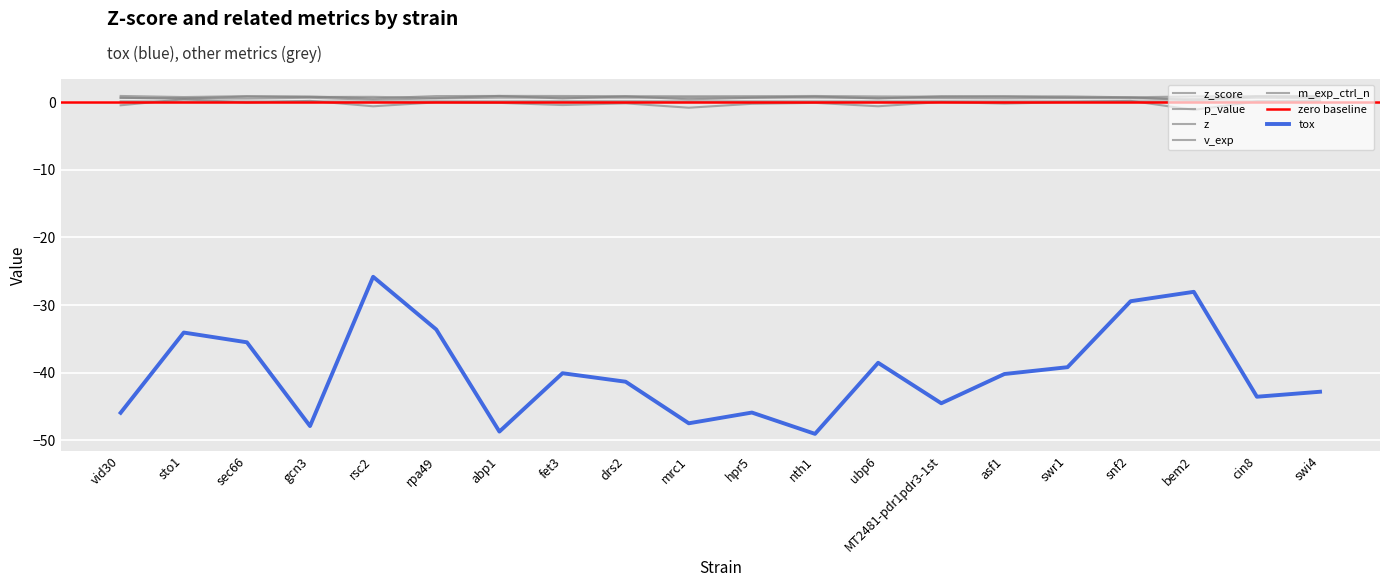

Which series has the widest spread of values?

tox